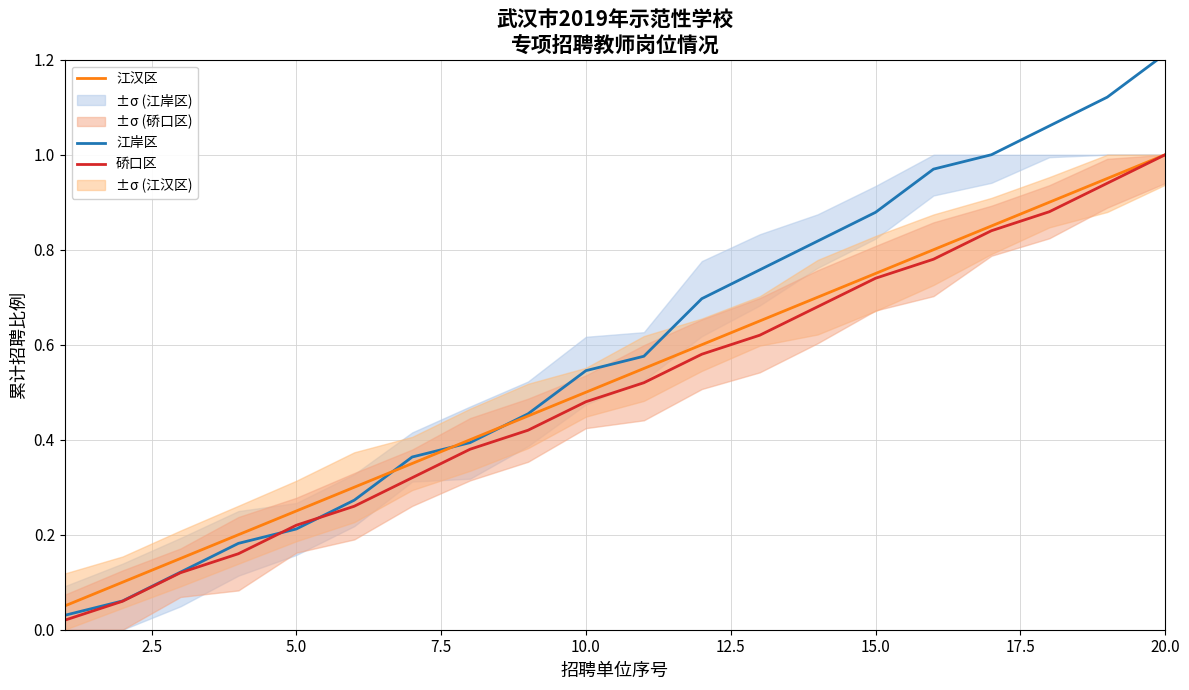

What is the difference between the second highest and second lowest values in the 江岸区 series?

1.1